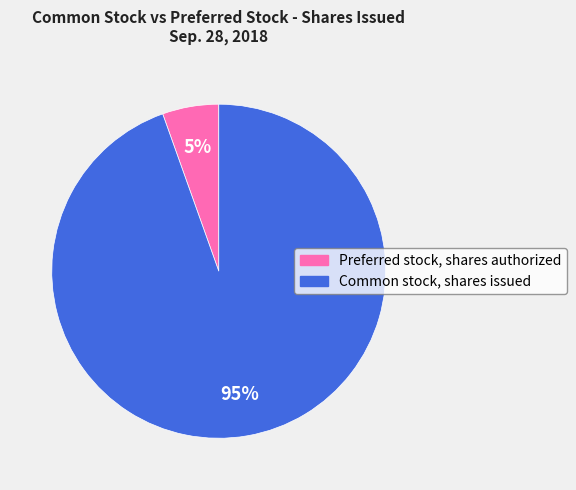

Is the sum of Preferred stock, shares authorized and Common stock, shares issued greater than half?

Yes